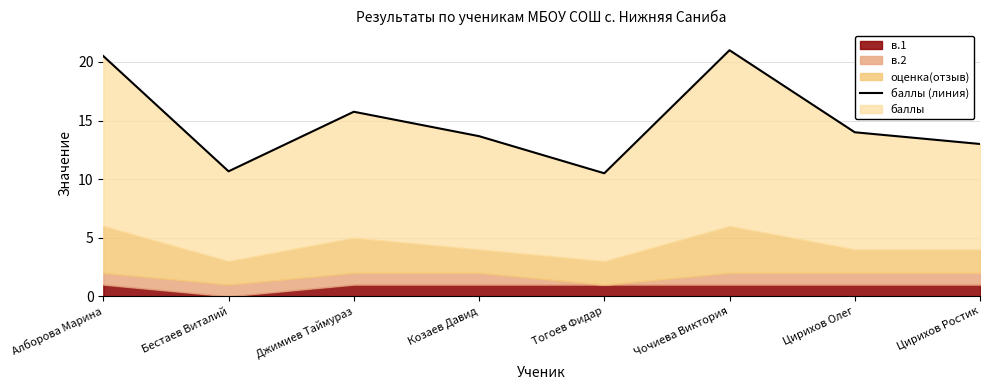

The value at Тогоев Фидар is 10.5. True or false?

True